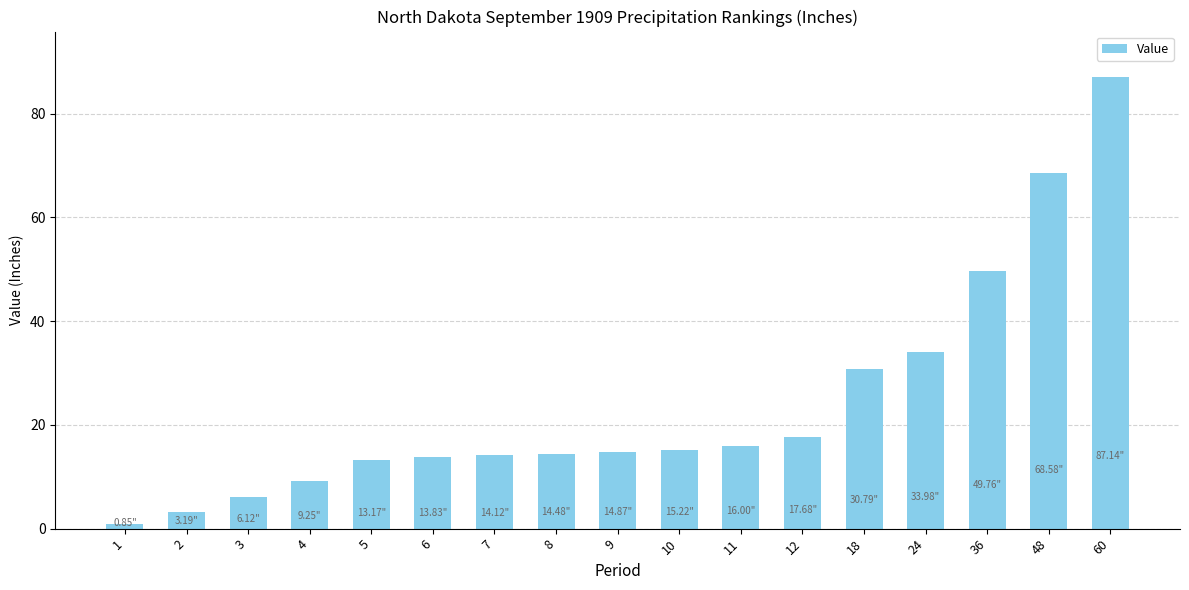

True or false: the data shows 116.1 at 48.

False